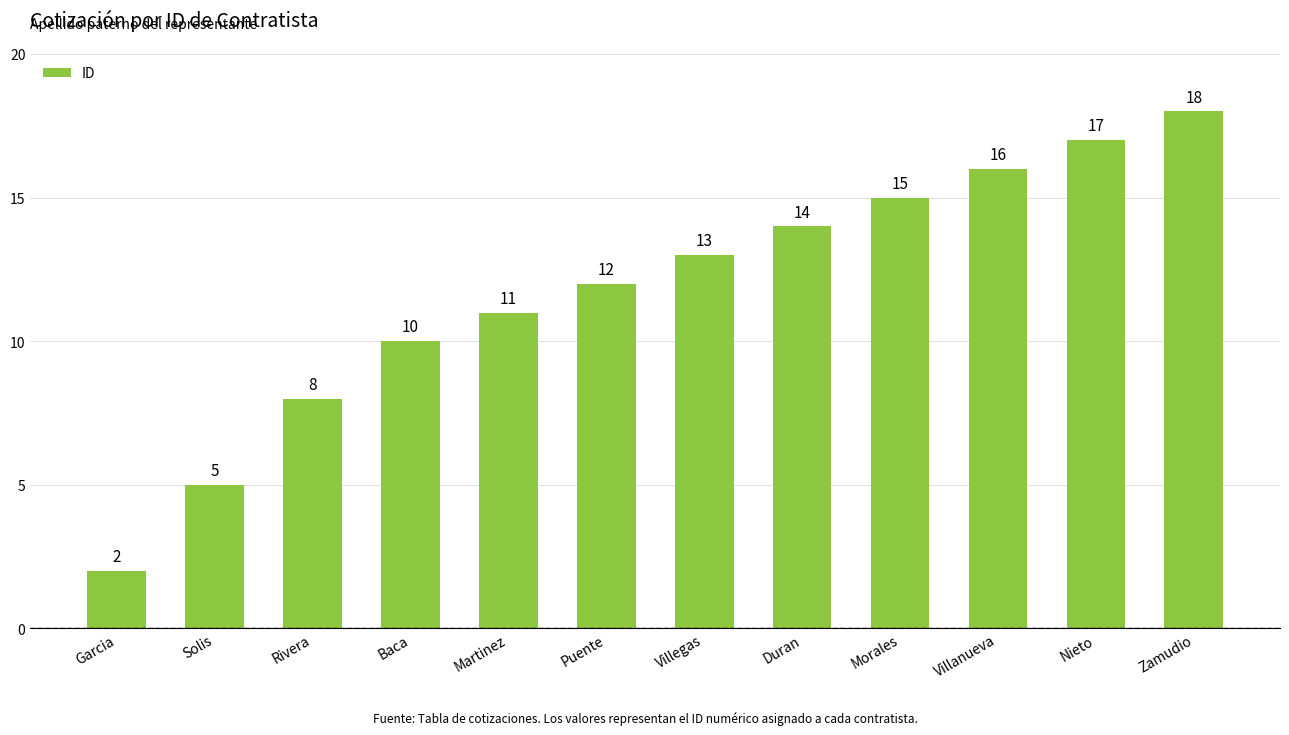

Reading left to right, transcribe all the data shown in this chart.

Garcia=2	Solis=5	Rivera=8	Baca=10	Martinez=11	Puente=12	Villegas=13	Duran=14	Morales=15	Villanueva=16	Nieto=17	Zamudio=18